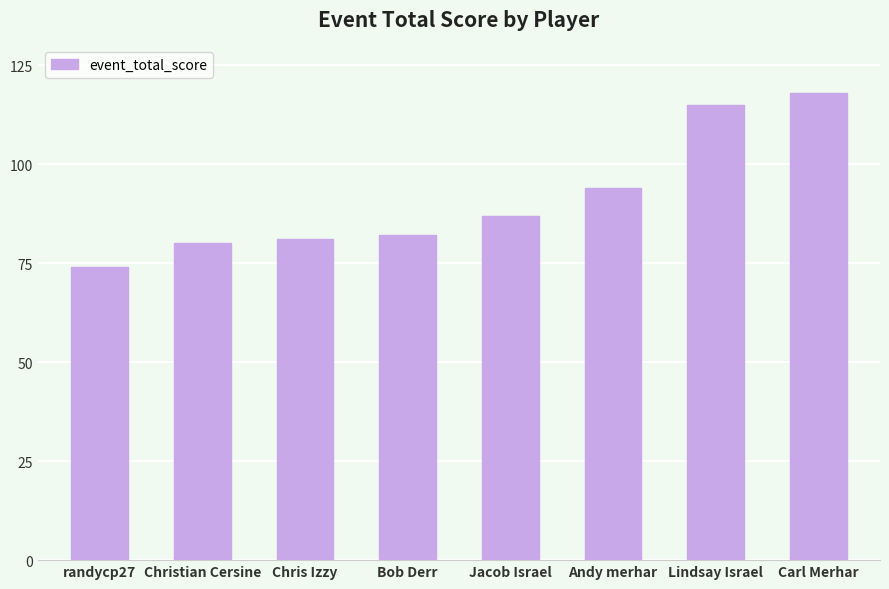

How many data points are less than 87?

4